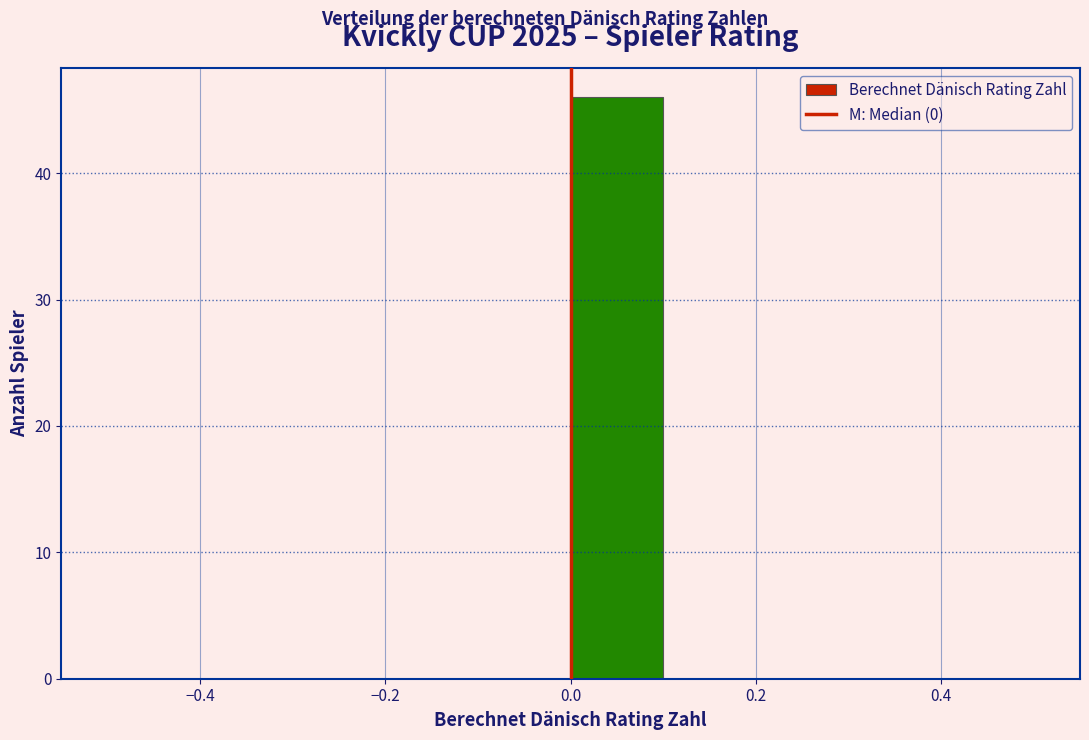

Reading left to right, transcribe this chart: for each bar, give the range it covers on the x-axis and its height. The values are not printed on the chart, so give them approximately, as read against the axis.

-0.5 to -0.4: 0
-0.4 to -0.3: 0
-0.3 to -0.2: 0
-0.2 to -0.1: 0
-0.1 to 0.0: 0
0.0 to 0.1: 46
0.1 to 0.2: 0
0.2 to 0.3: 0
0.3 to 0.4: 0
0.4 to 0.5: 0